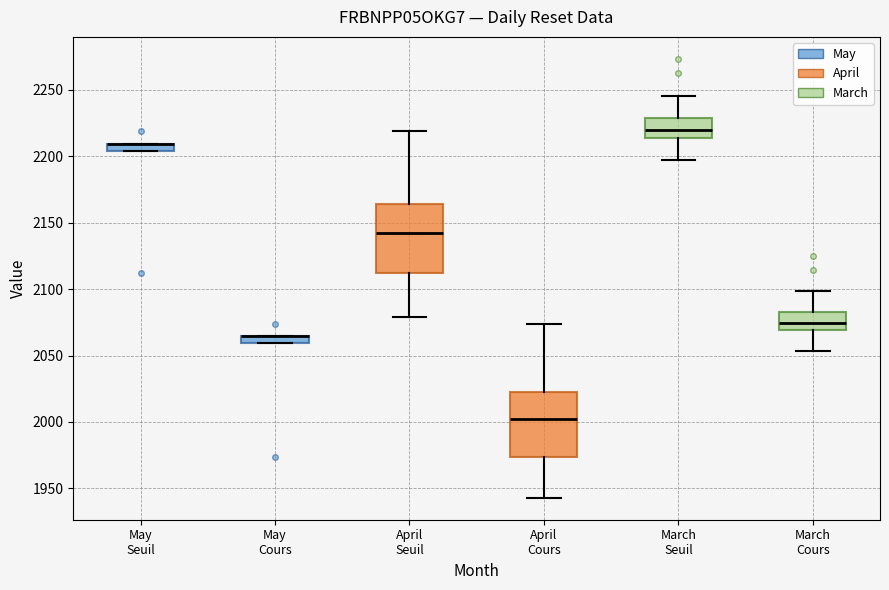

Where is the lower edge of the box for May Cours on the y-axis? The values are not printed on the chart, so give them approximately, as read against the axis.

2060